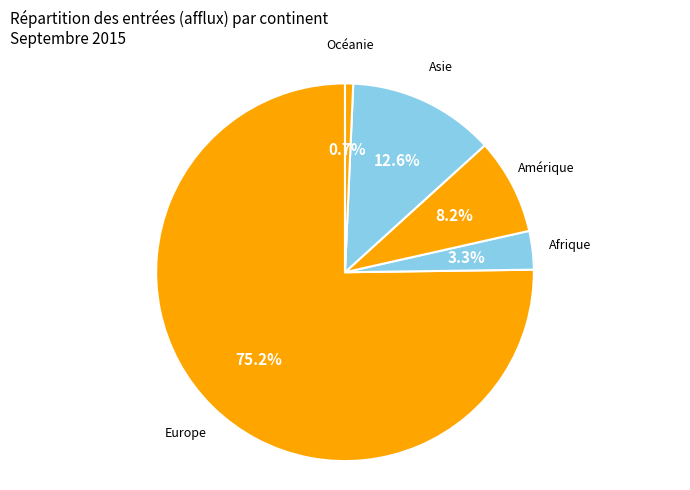

Is there a majority slice in this chart?

Yes